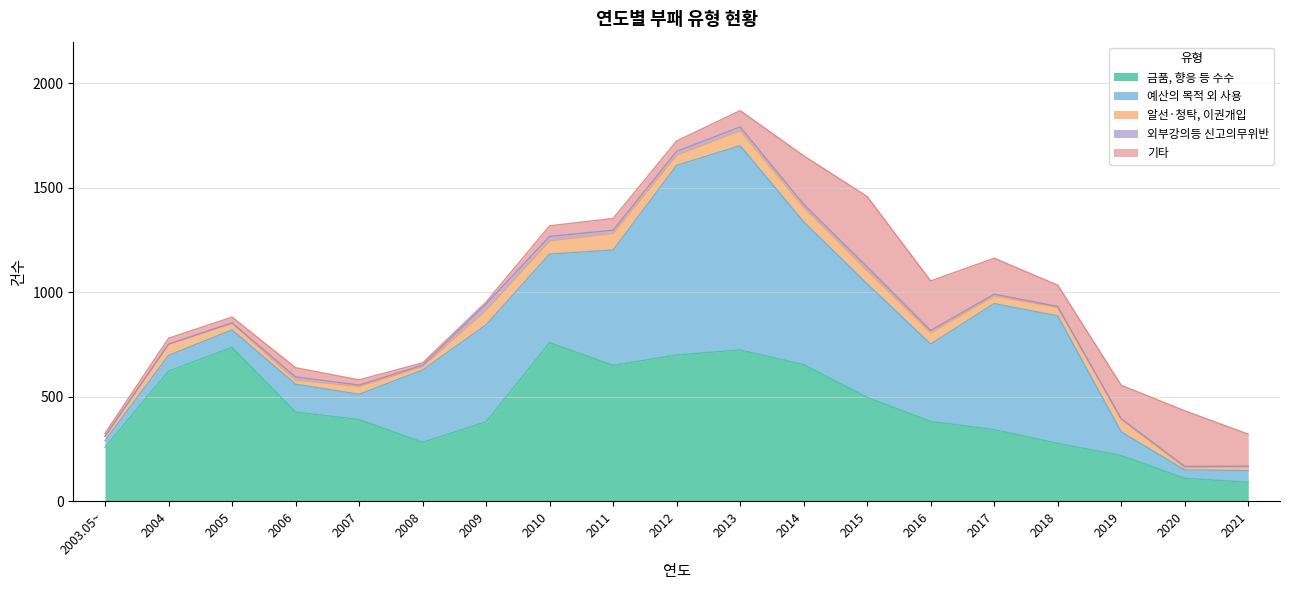

At which label is 알선·청탁, 이권개입 closest to 46?

2012